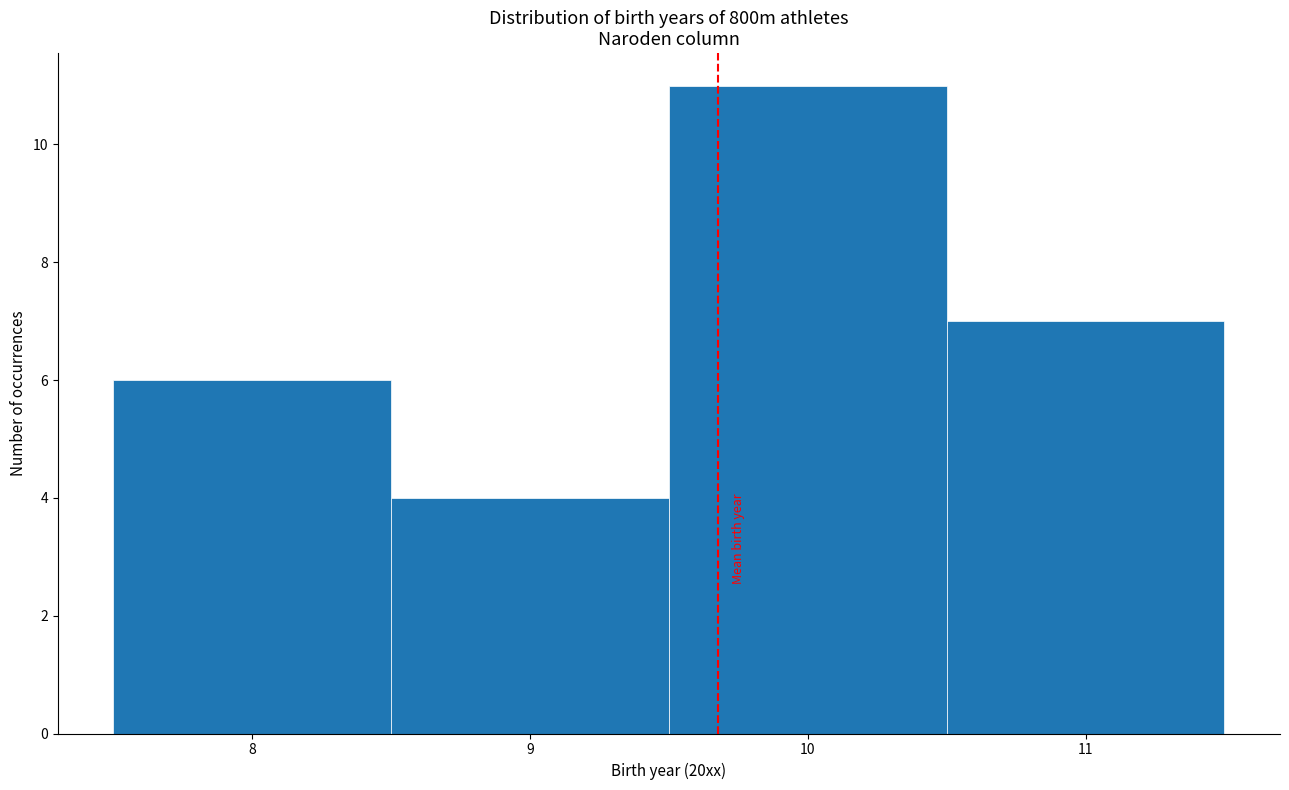

What is the height of the bar covering 9.5 to 10.5 on the x-axis? The values are not printed on the chart, so give them approximately, as read against the axis.

11